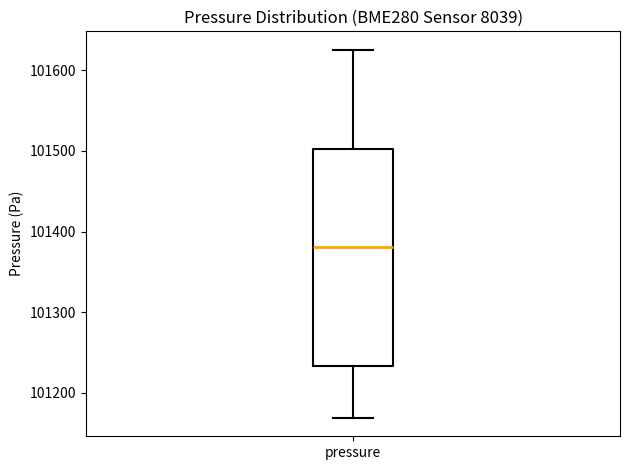

Read this box plot against the y-axis: the position of the median line, the range covered by the box, and the ends of both whiskers. The values are not printed on the chart, so give them approximately, as read against the axis.

median 101380, box 101230 to 101500, whiskers 101170 to 101630